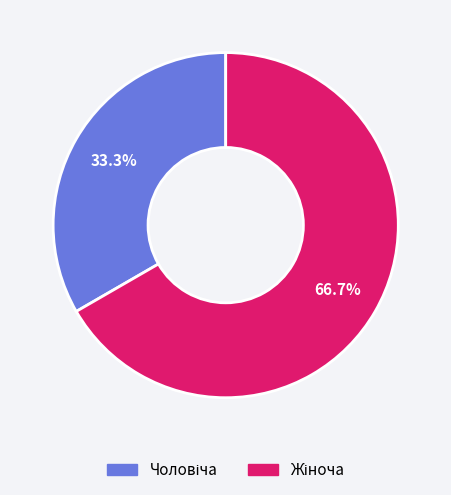

Is there any slice that represents more than half of the pie?

Yes